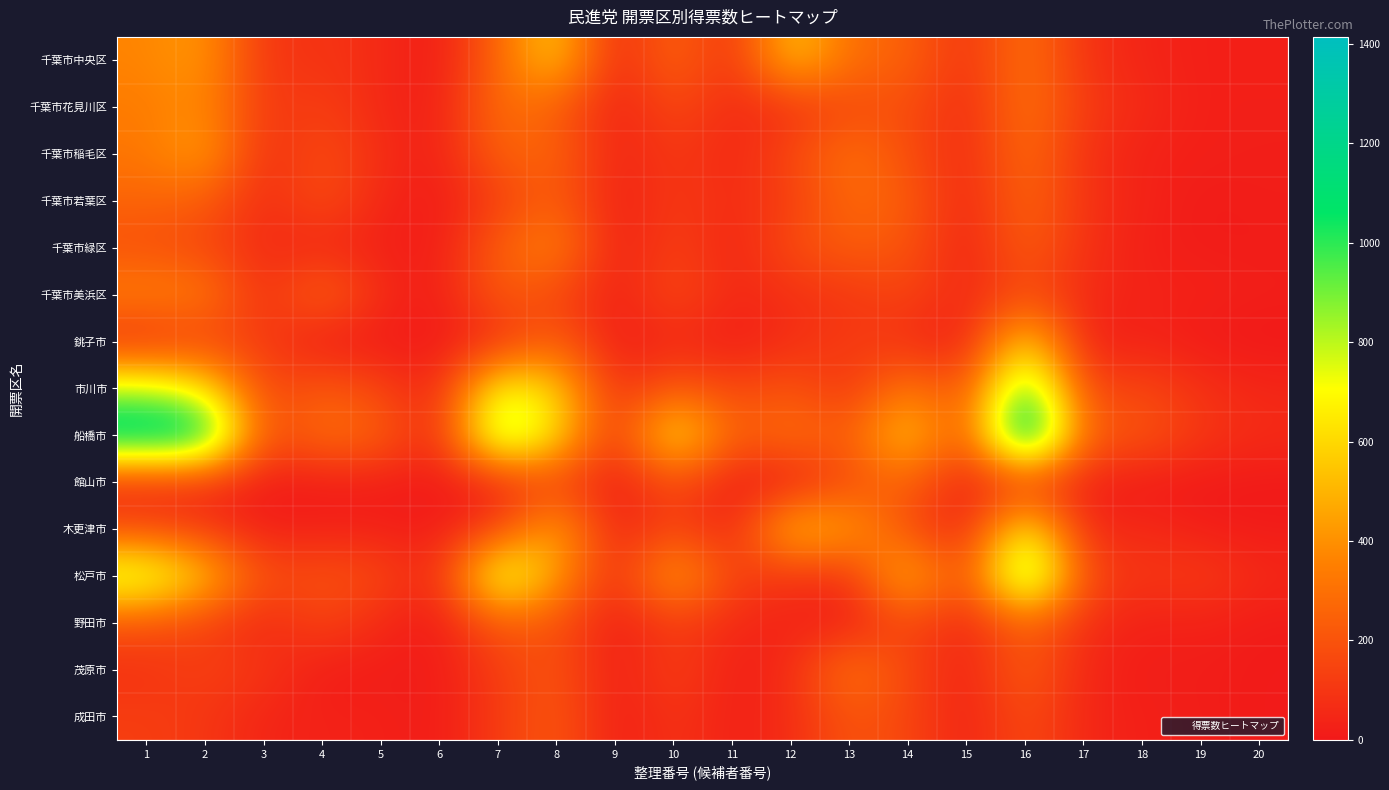

At 15, list the series in order from smallest to largest.

銚子市, 館山市, 茂原市, 成田市, 千葉市緑区, 木更津市, 千葉市若葉区, 野田市, 千葉市美浜区, 千葉市花見川区, 千葉市稲毛区, 千葉市中央区, 松戸市, 船橋市, 市川市